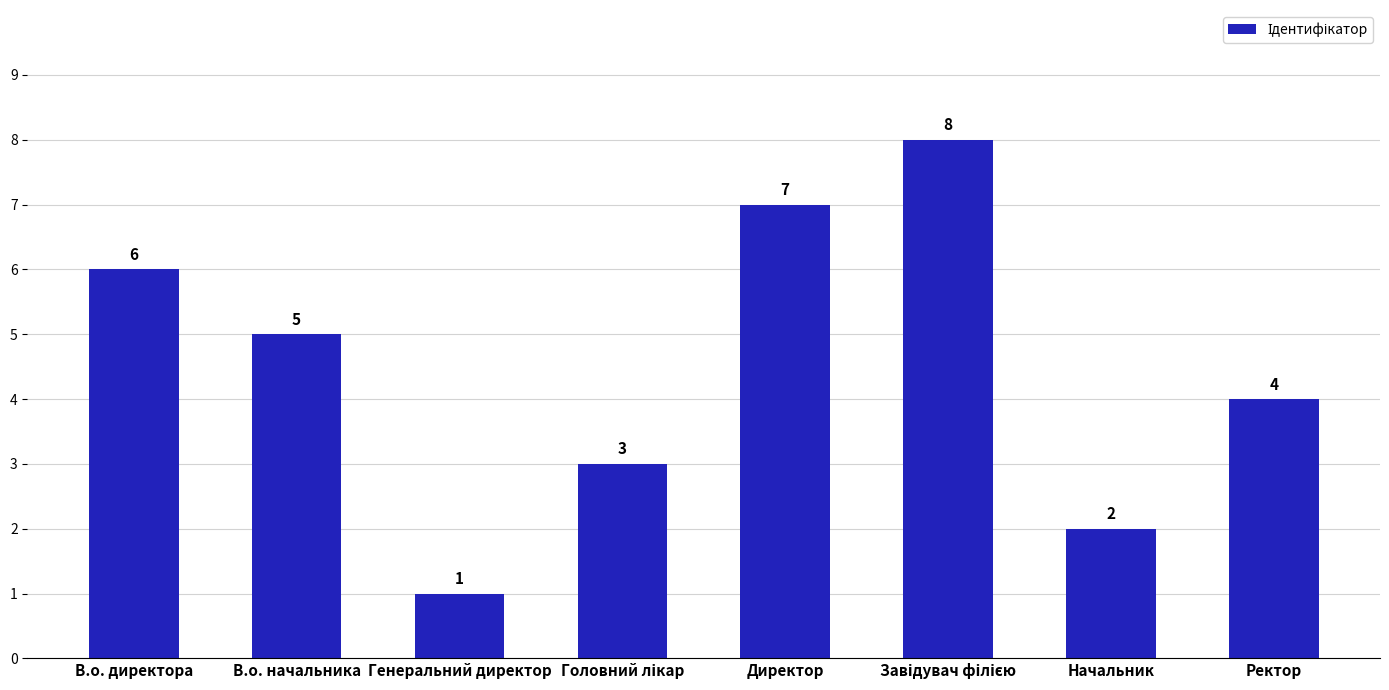

What is the value of the 1st bar from the left?

6